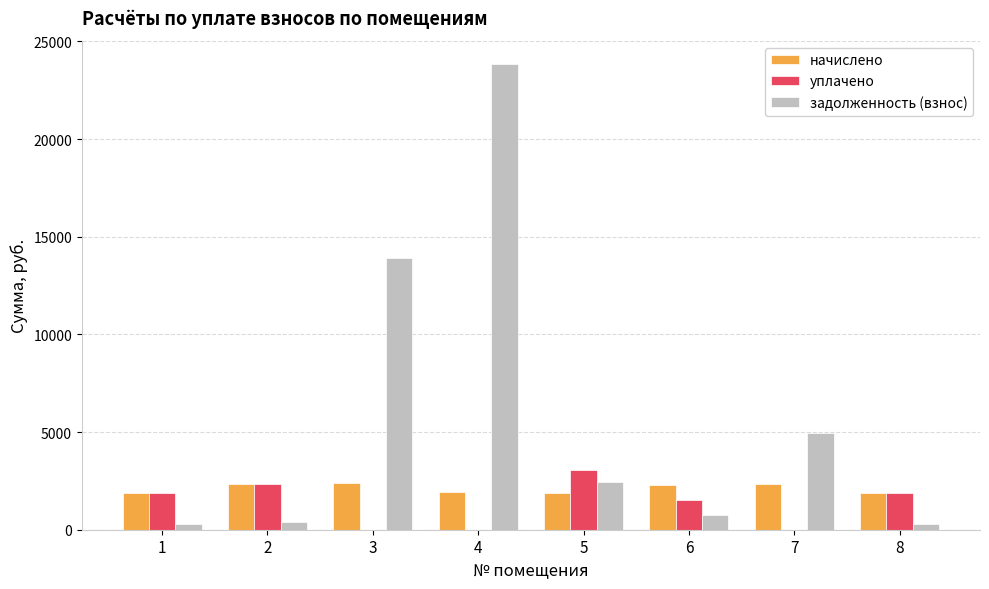

Are the bars grouped side by side (vs. stacked)?

Yes